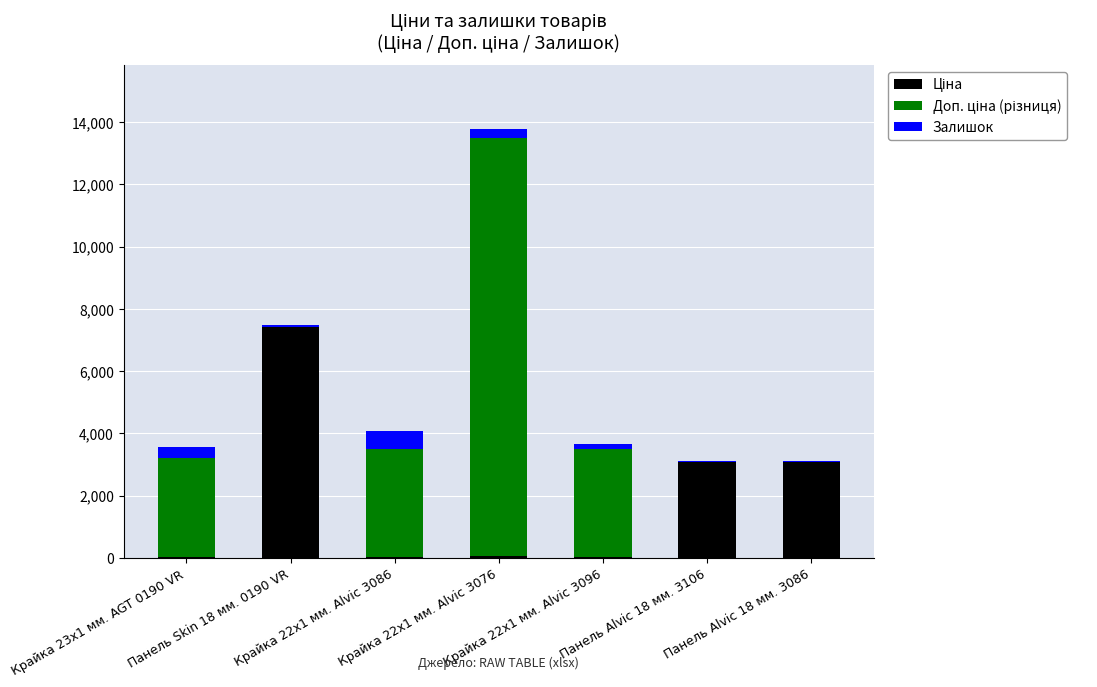

True or false: Залишок has a value of 46.0 at Панель Skin 18 мм. 0190 VR.

True